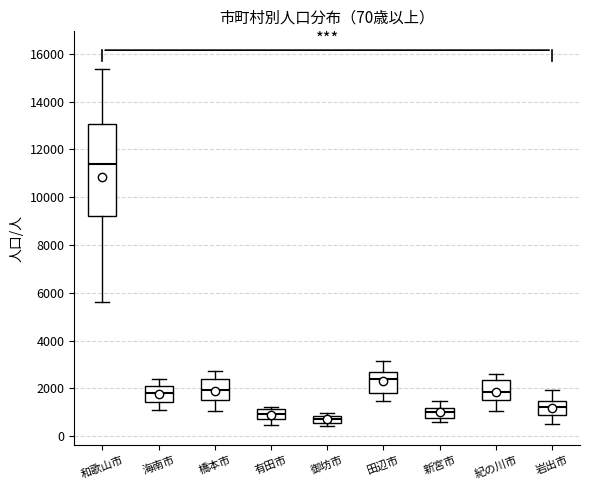

Which box's median line is the lowest?

御坊市